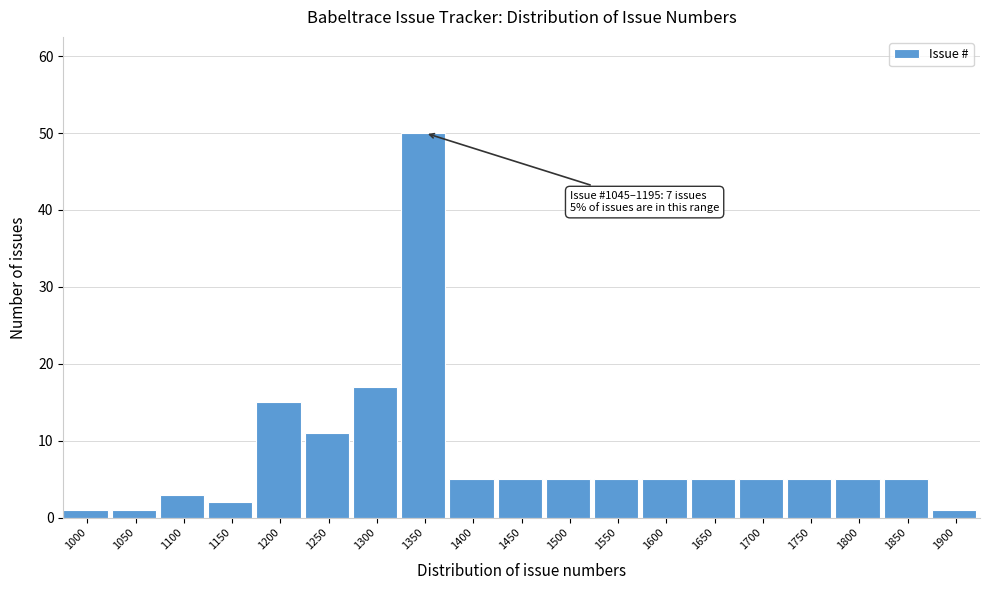

Reading left to right, what are all the values shown in this chart?

1	1	3	2	15	11	17	50	5	5	5	5	5	5	5	5	5	5	1